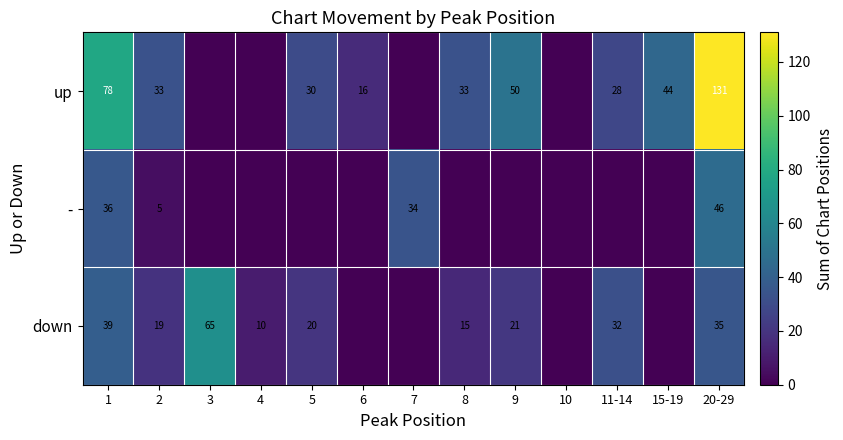

What is the sum of the up values at 8 and 5?

63